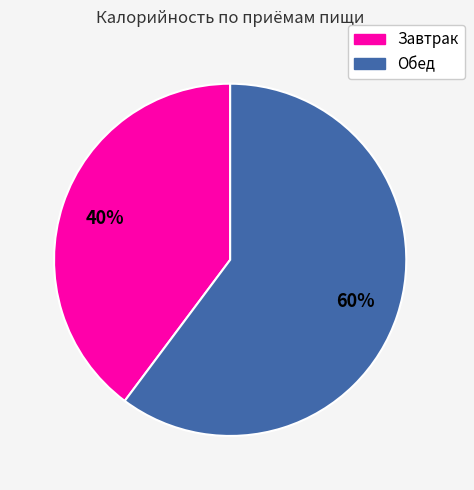

Which category accounts for the majority?

Обед